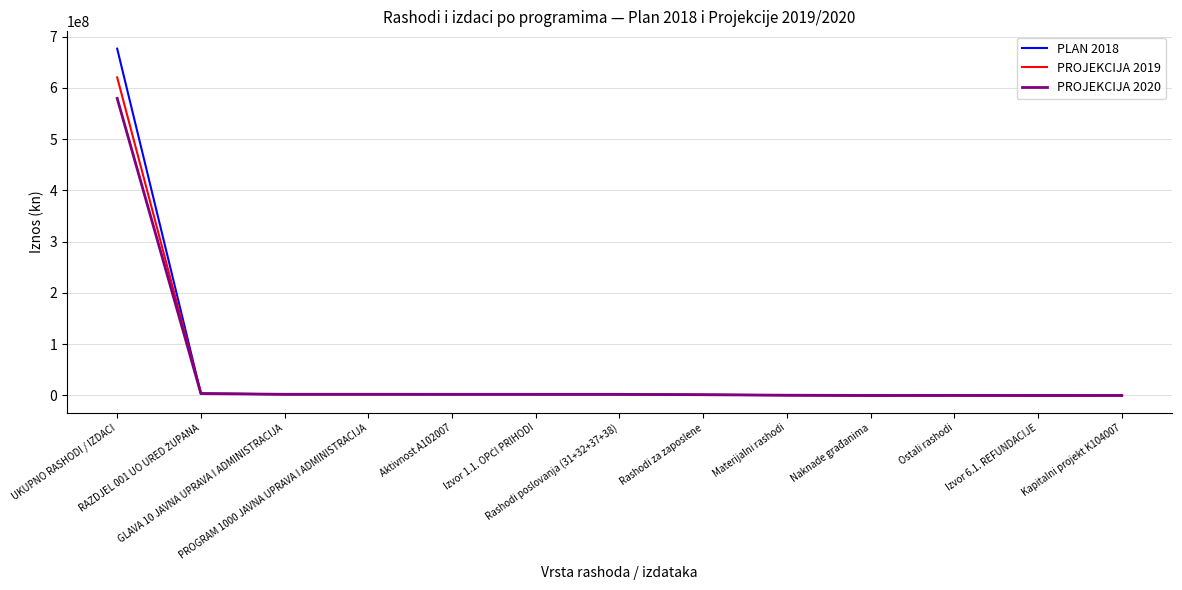

The PROJEKCIJA 2019 series shows 2357500 at GLAVA 10 JAVNA UPRAVA I ADMINISTRACIJA. True or false?

True